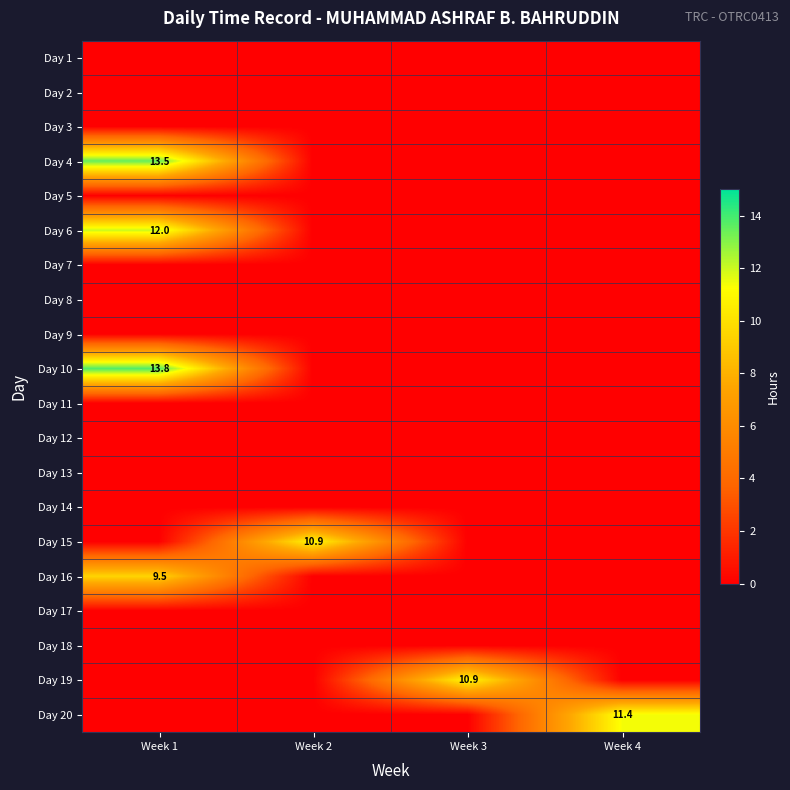

True or false: Day 19 has a value of 2.7 at Week 3.

False